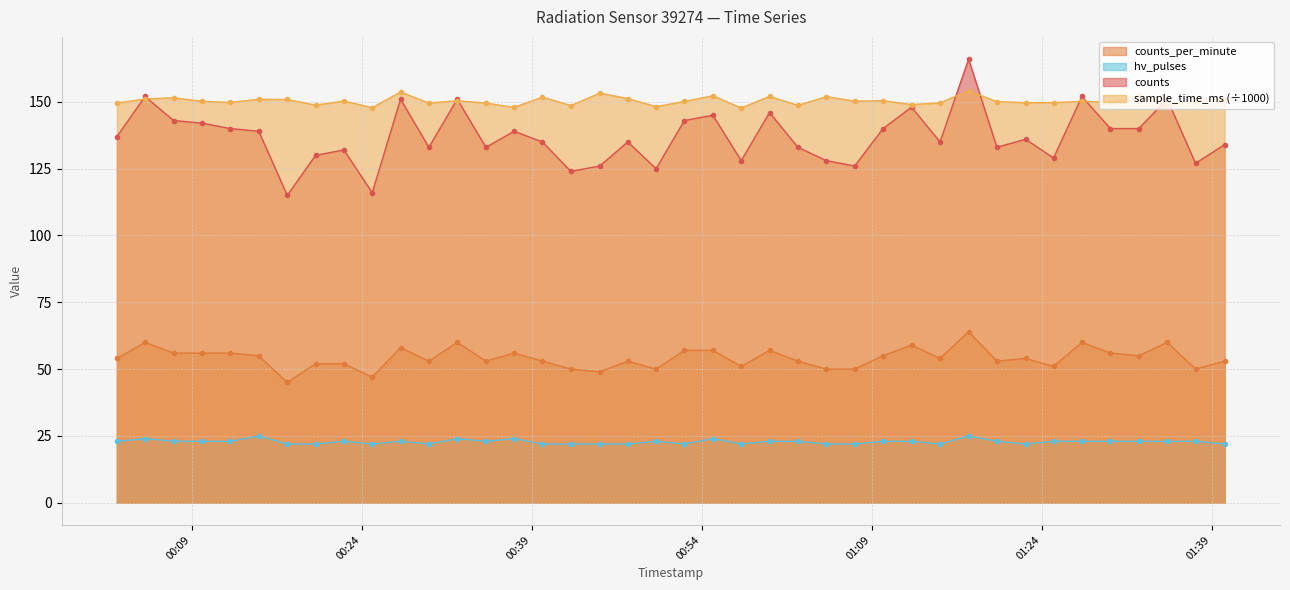

At which label is hv_pulses closest to 23?

2023-04-23T00:02:23